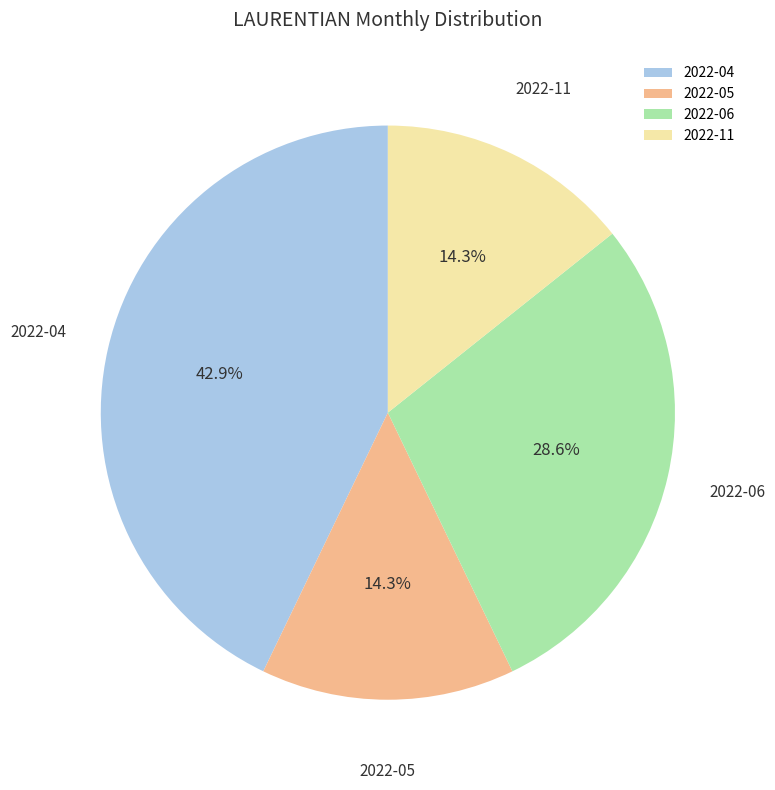

Which has a higher value, 2022-06 or 2022-11?

2022-06